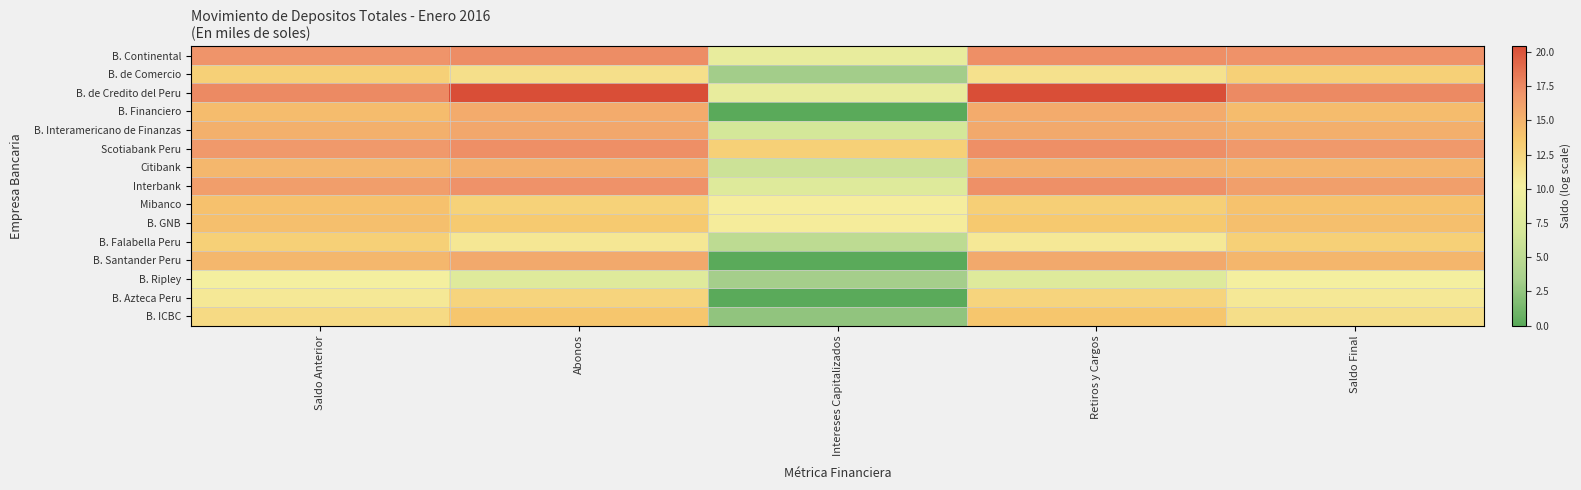

At Retiros y Cargos, list the series in order from largest to smallest.

B. de Credito del Peru, B. Continental, Scotiabank Peru, Interbank, B. Interamericano de Finanzas, B. Santander Peru, B. Financiero, Citibank, B. ICBC, B. GNB, Mibanco, B. Azteca Peru, B. de Comercio, B. Falabella Peru, B. Ripley